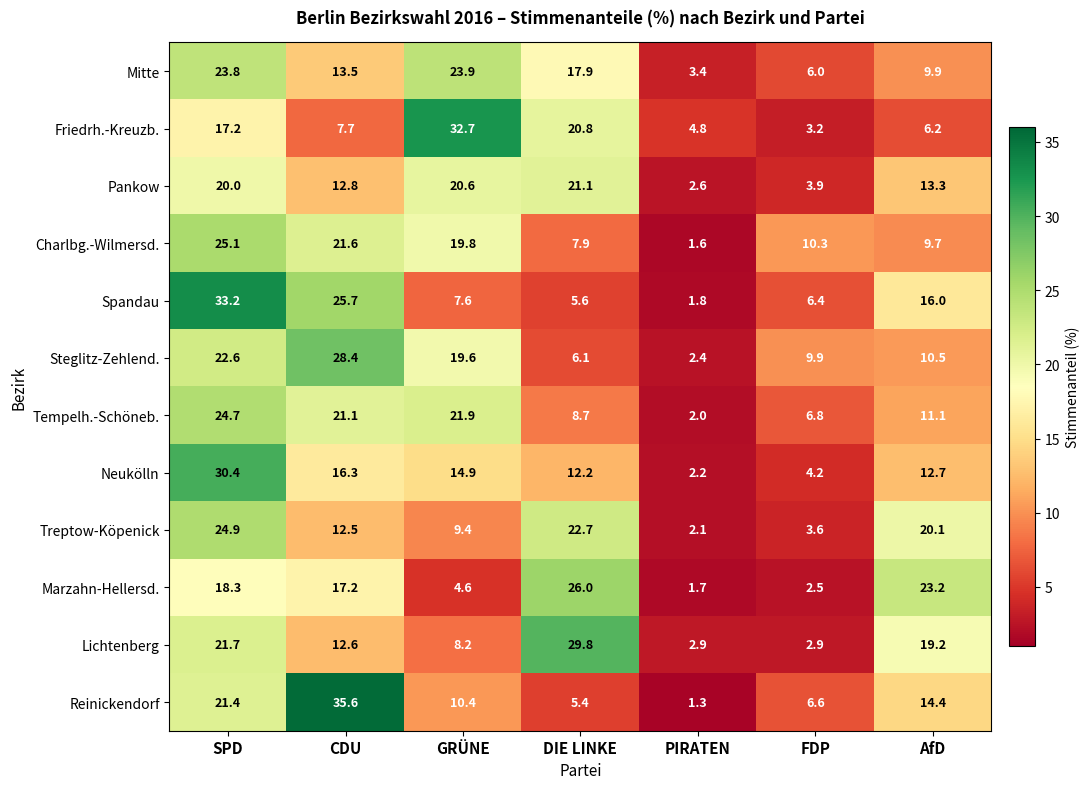

What is the average value of the Reinickendorf series?

13.6